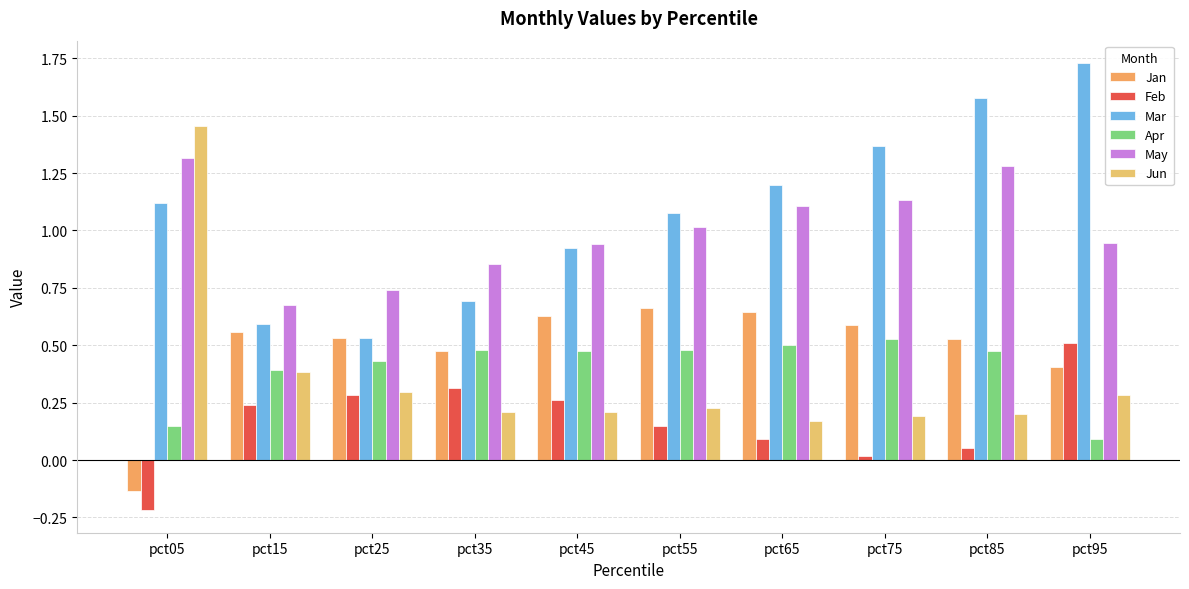

How many bars are there in total?

60